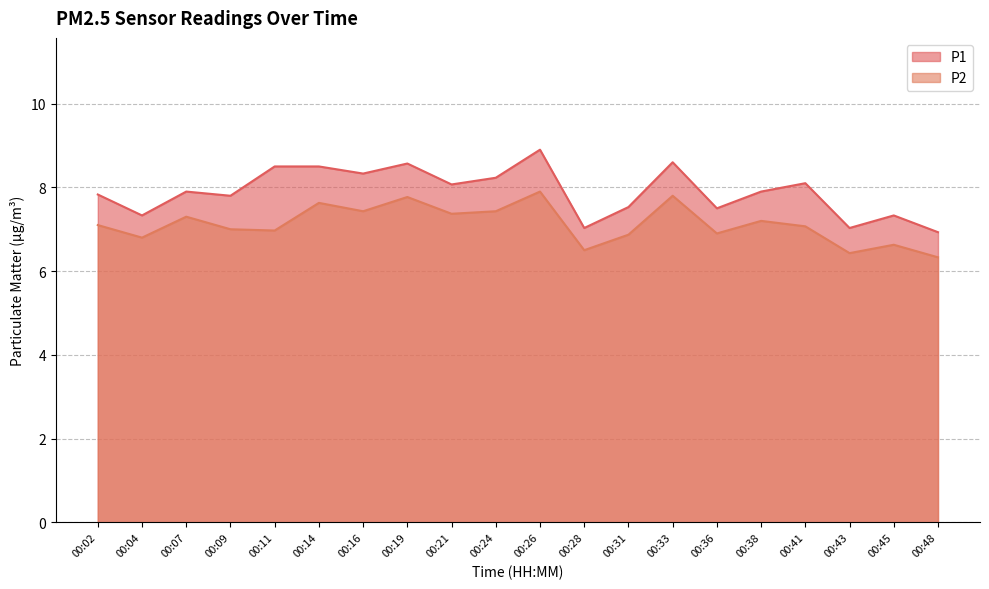

True or false: P2 has a value of 6.9 at 00:31.

True